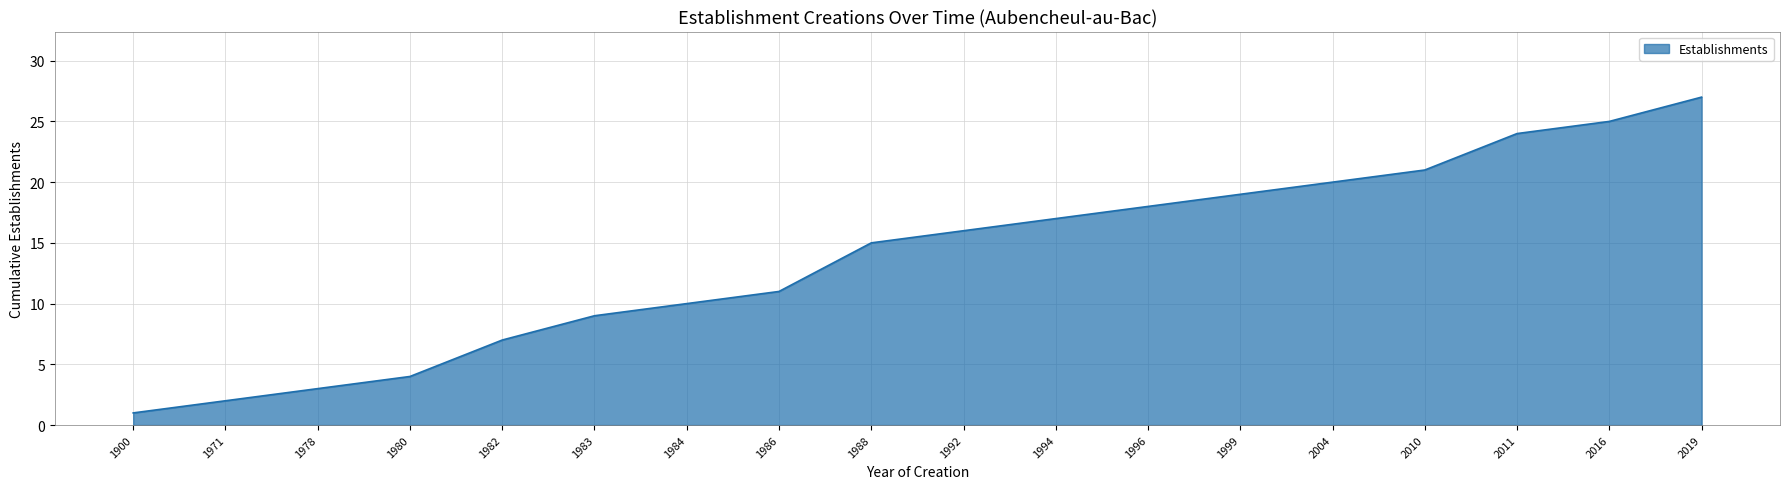

What is the sum of all values?

249